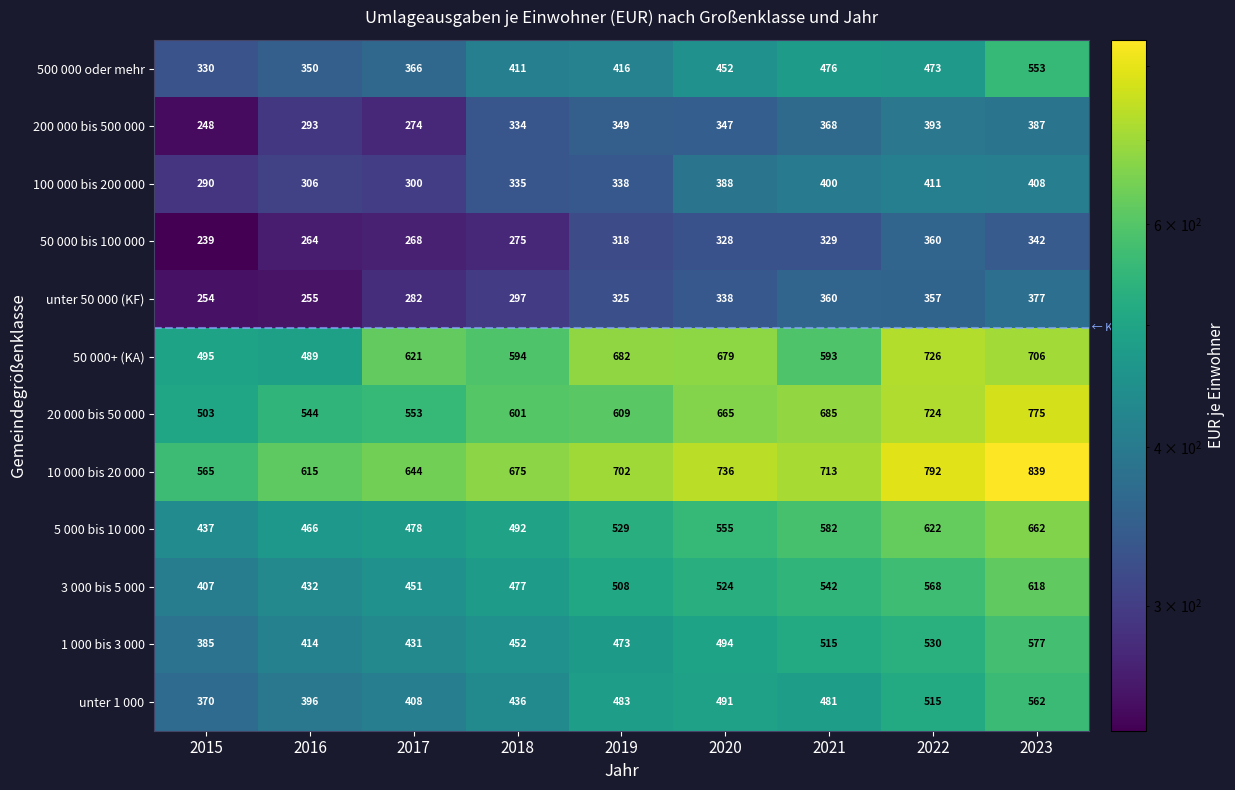

What is the average value of the 20 000 bis 50 000 series?

629